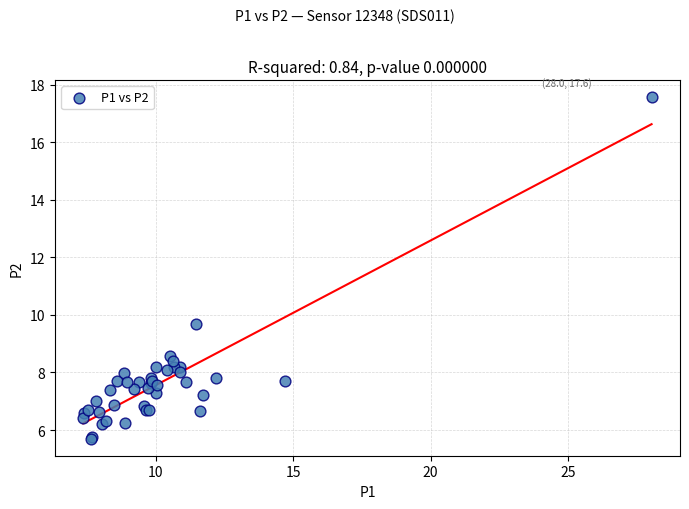

What Y value in the scatter plot is closest to 11?

9.7